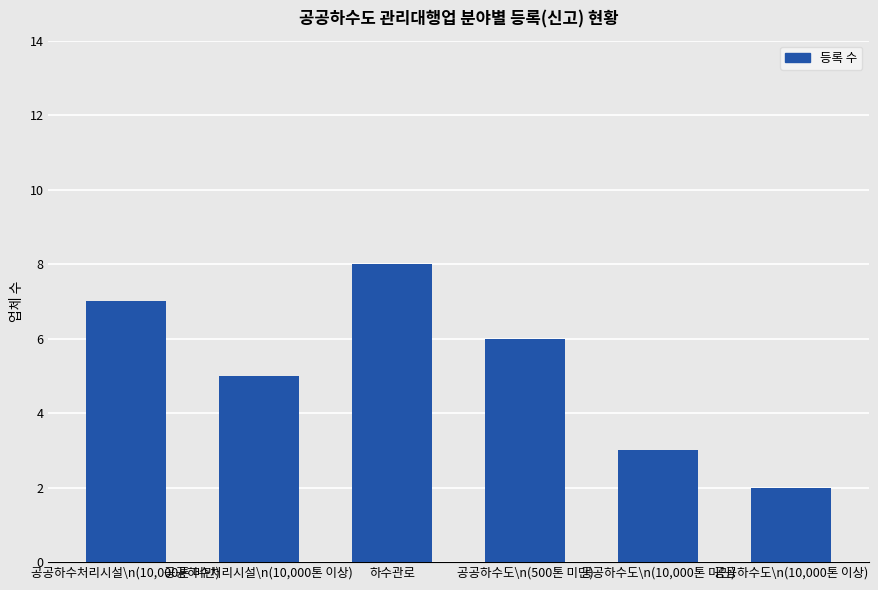

Where does the data first go above 6?

공공하수처리시설\n(10,000톤 미만)